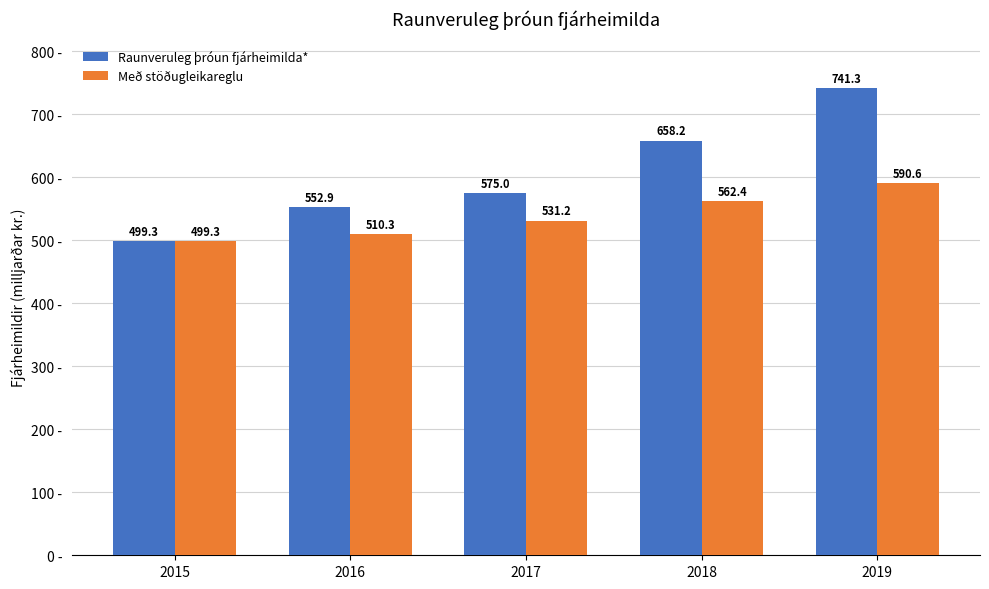

How many bars are there in total?

10